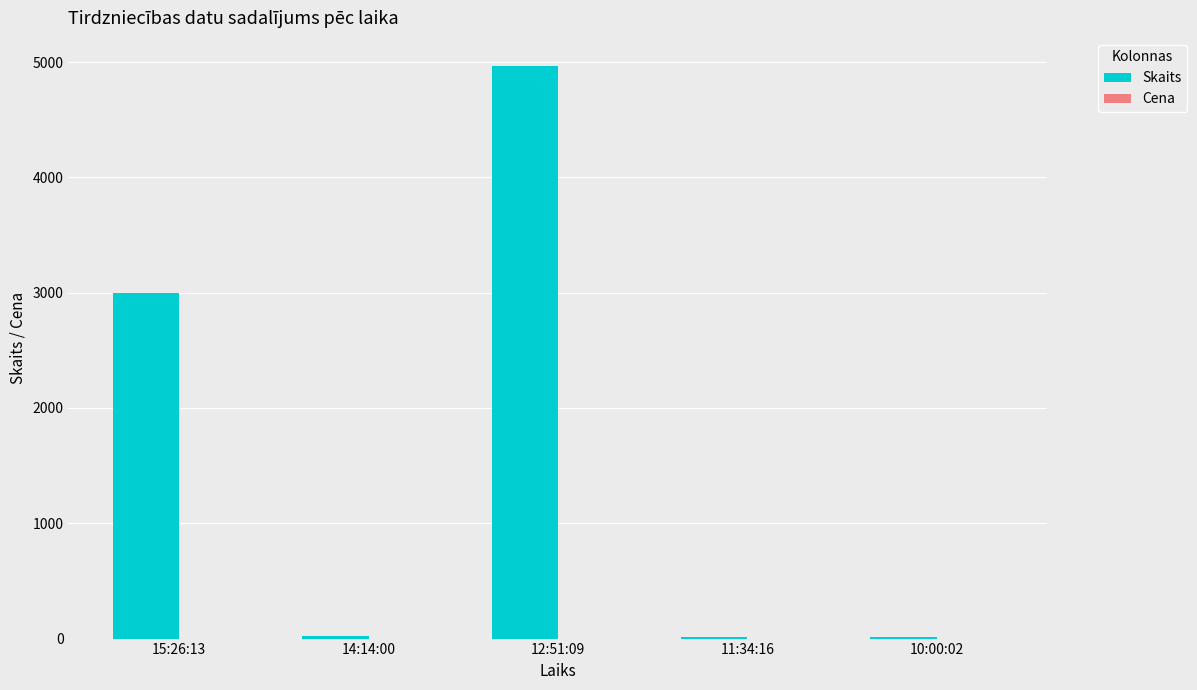

What is the maximum value shown in the chart?

4962.0